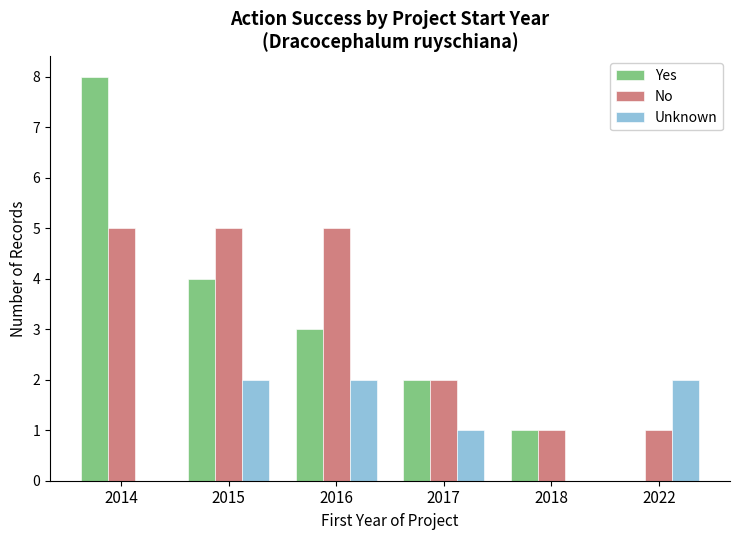

What is the sum of all Unknown values?

7